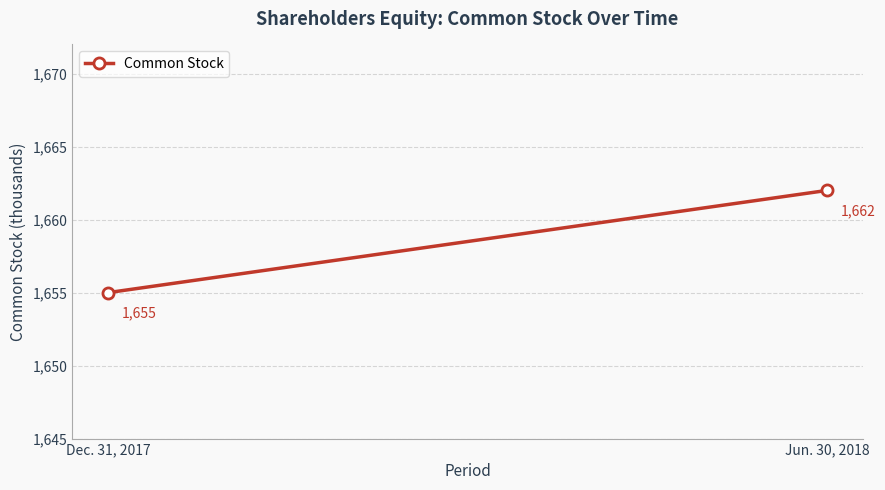

Rank the categories by value from highest to lowest.

Jun. 30, 2018, Dec. 31, 2017